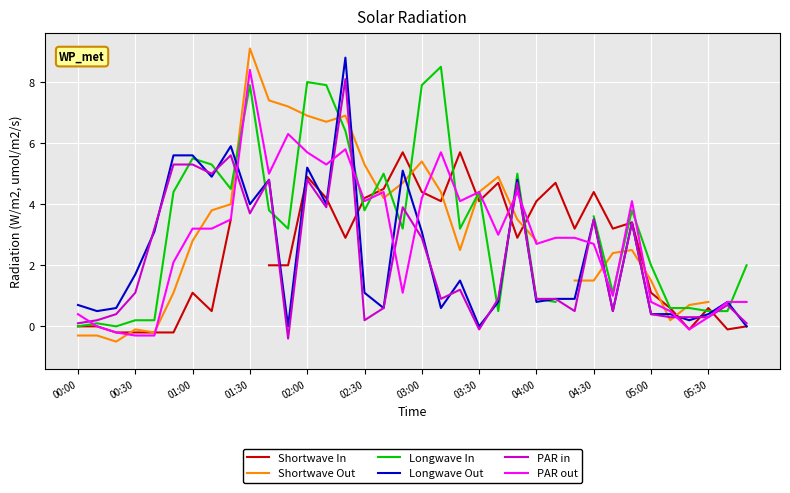

At which category is the sum across all series the highest?

14